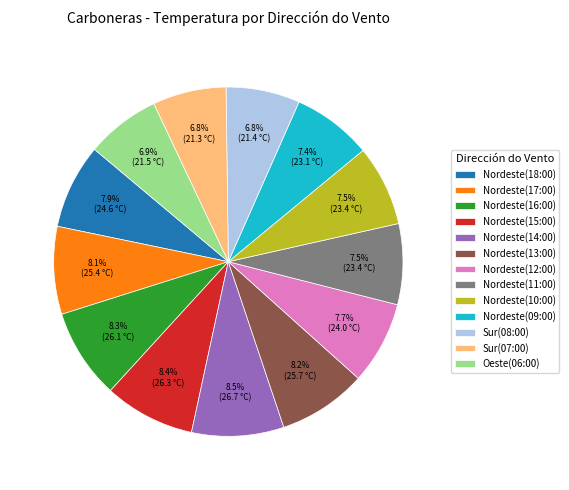

Does Nordeste(15:00) account for over 50% of the chart?

No